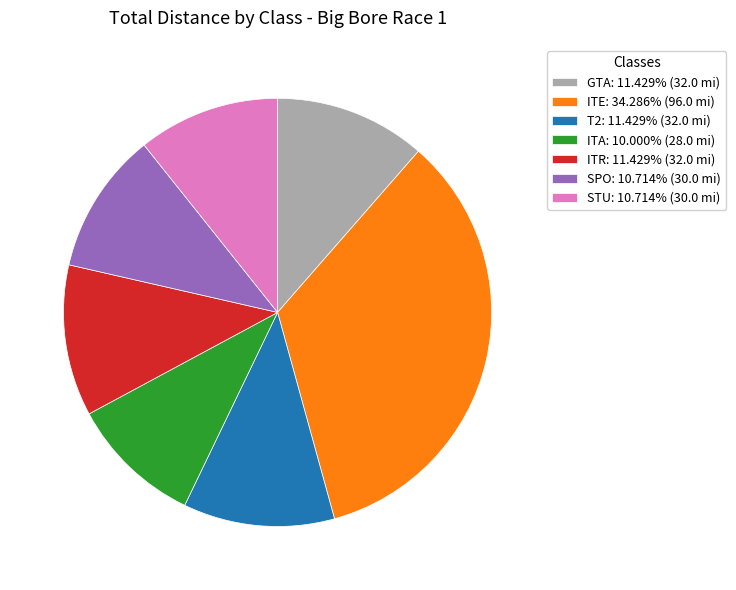

Is the sum of T2: 11.429% (32.0 mi) and ITE: 34.286% (96.0 mi) greater than half?

No